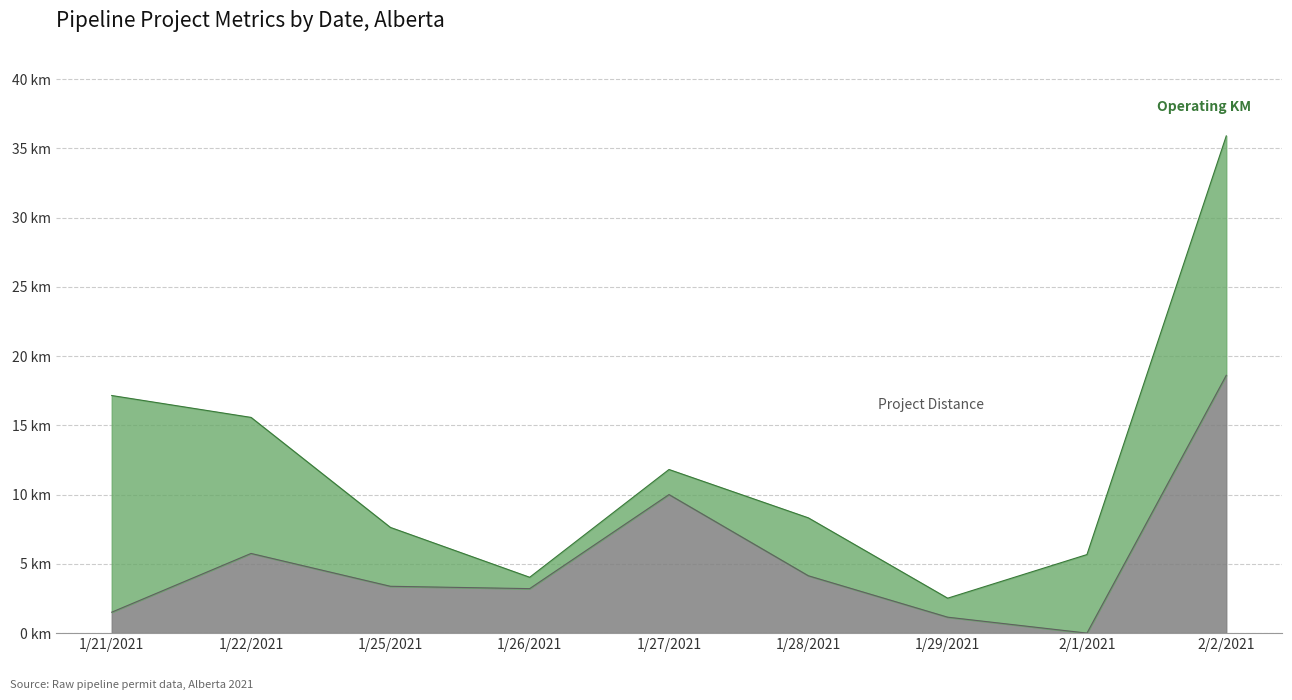

How many data points are less than 3?

3